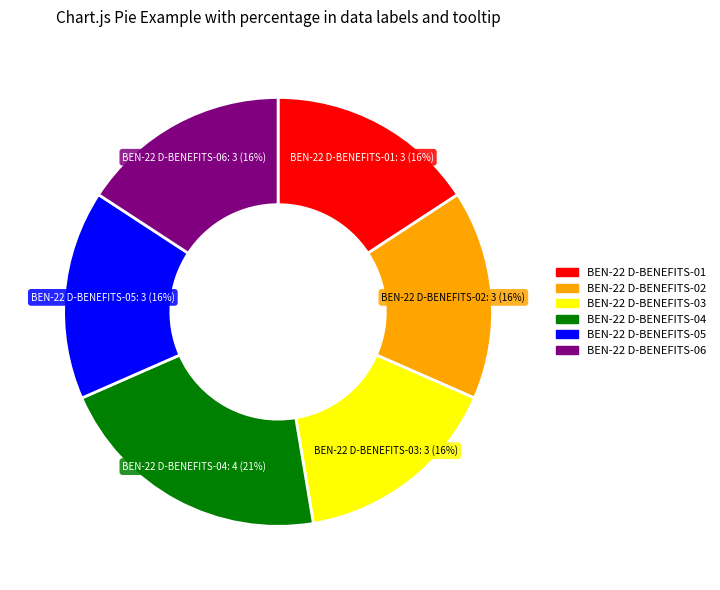

How many segments does this pie chart have?

6